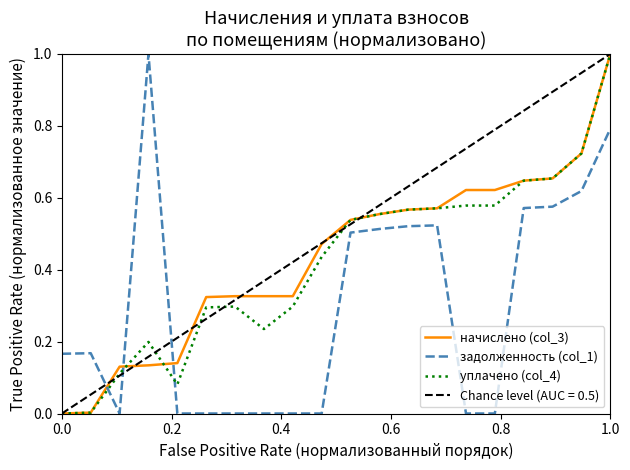

The начислено (col_3) series shows 1.0 at 1.0. True or false?

True